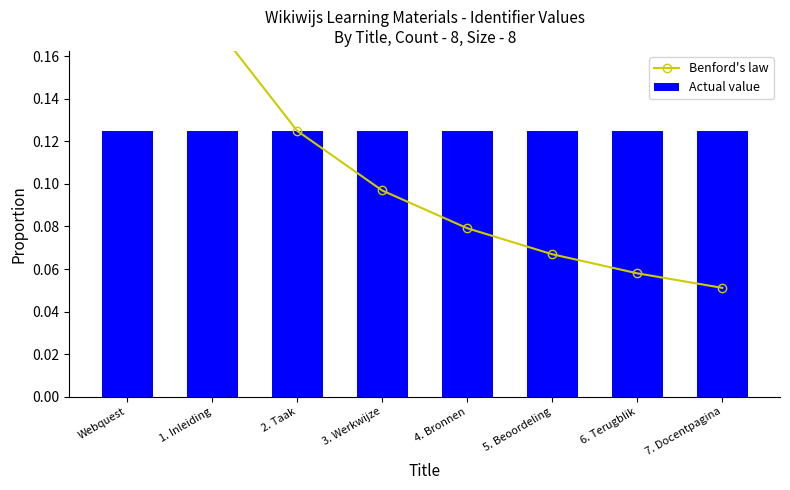

What are all the series names shown in the legend?

Benford's law, Actual value